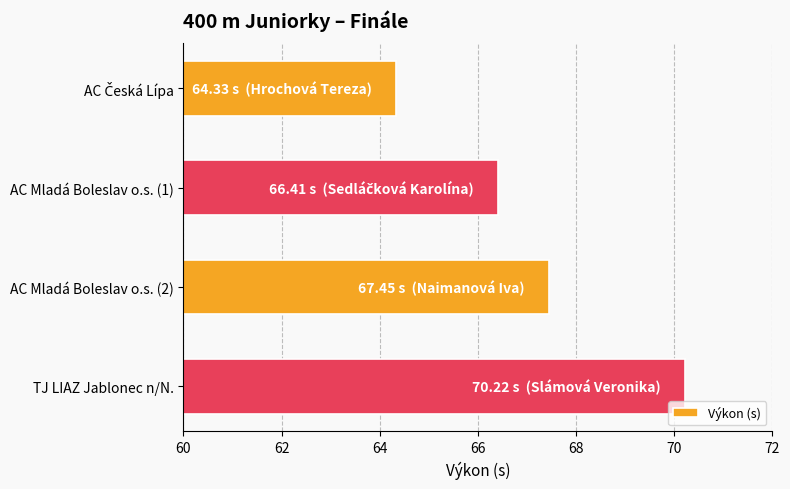

Is it true that the value at TJ LIAZ Jablonec n/N. is 26.1?

False